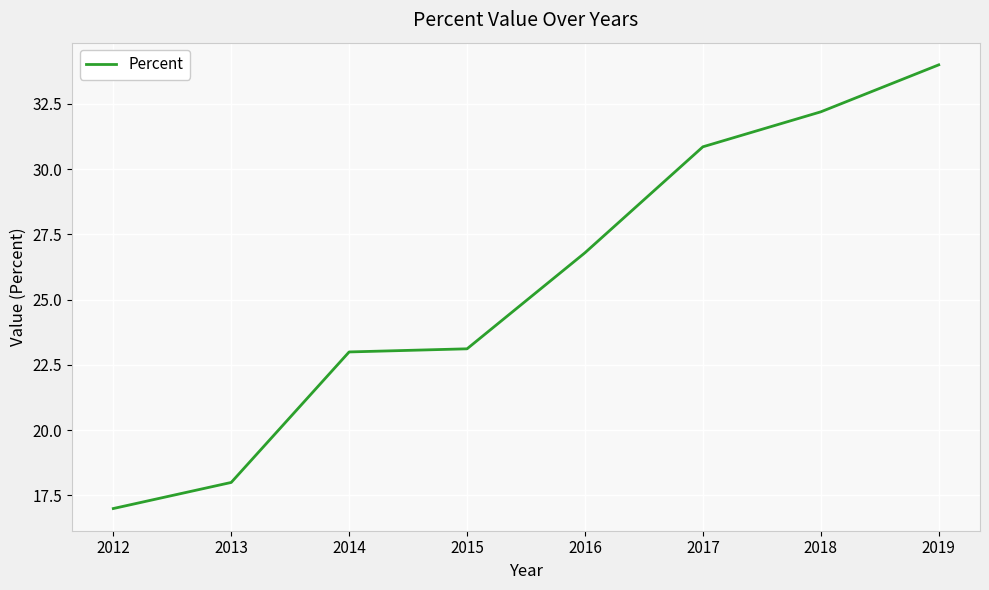

Which label corresponds to the largest value in the chart?

2019